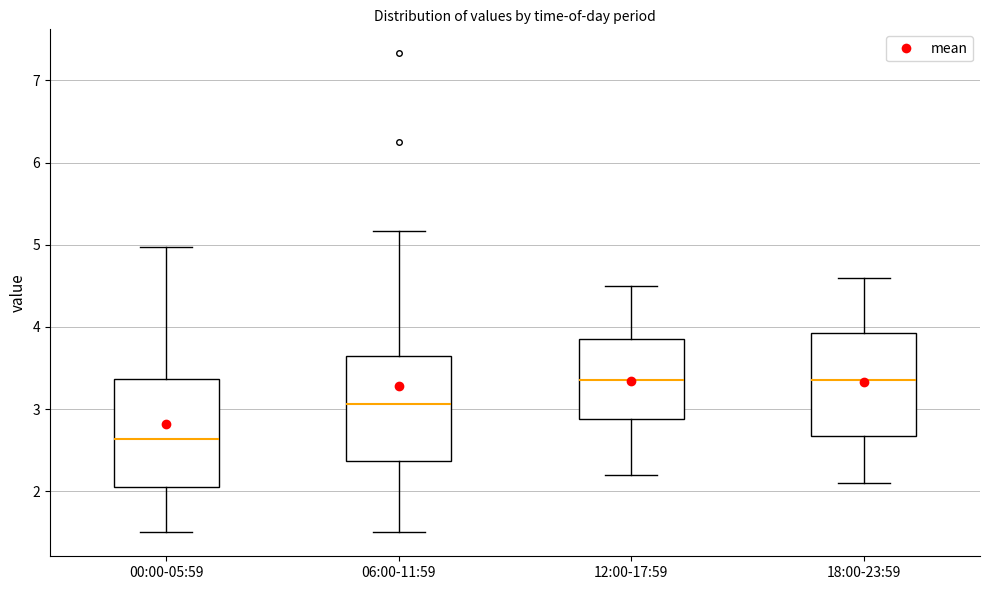

Reading left to right, read every box against the y-axis: the position of its median line, the range the box covers, and the ends of its whiskers. The values are not printed on the chart, so give them approximately, as read against the axis.

00:00-05:59: median 2.6, box 2.1 to 3.4, whiskers 1.5 to 5.0
06:00-11:59: median 3.1, box 2.4 to 3.6, whiskers 1.5 to 5.2
12:00-17:59: median 3.4, box 2.9 to 3.9, whiskers 2.2 to 4.5
18:00-23:59: median 3.4, box 2.7 to 3.9, whiskers 2.1 to 4.6